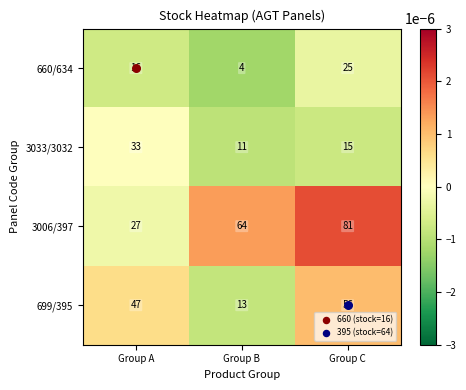

Count the number of categories in the chart.

3